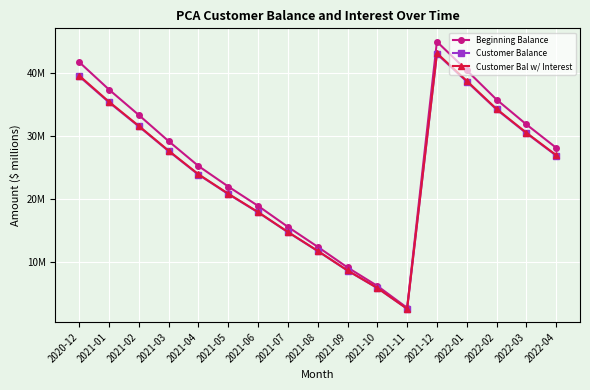

How many interior local valleys does the Beginning Balance series have?

1